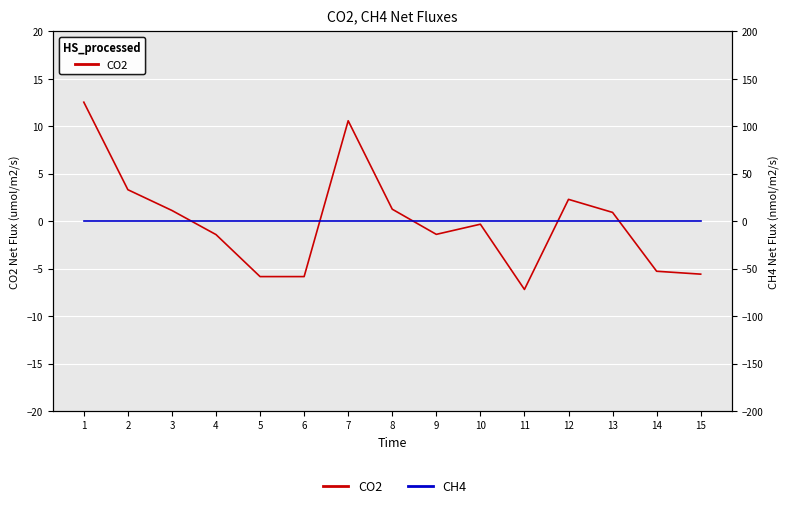

How many categories are shown in the chart?

15